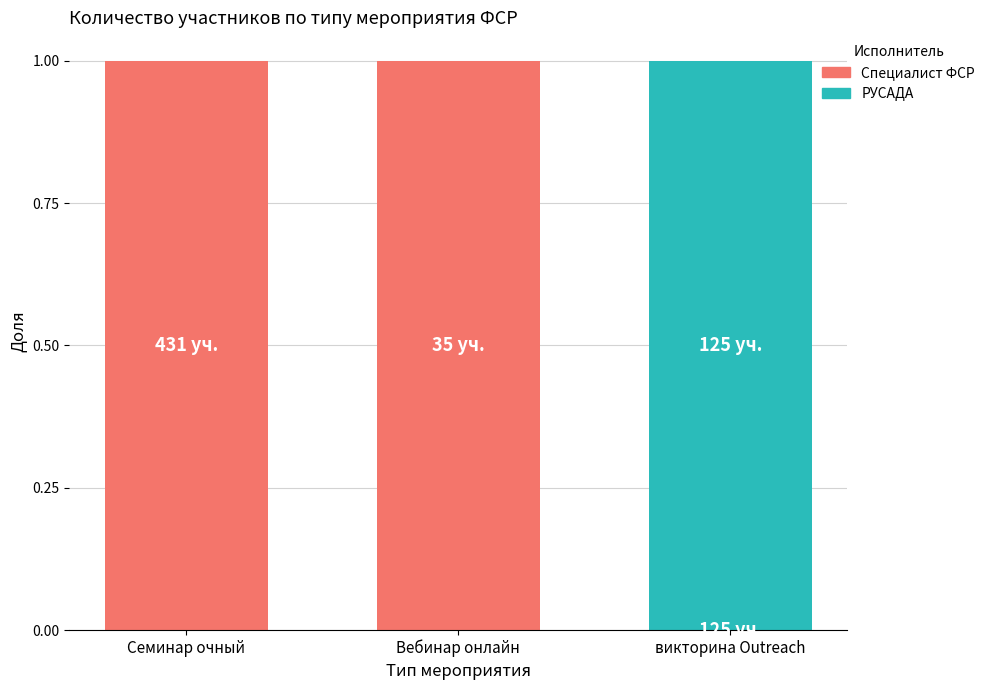

How many distinct data groups are displayed?

2